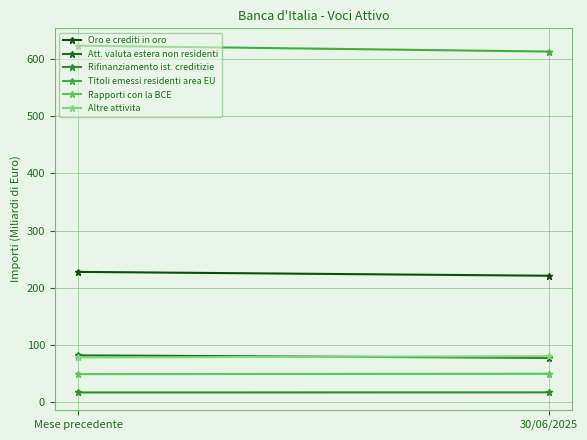

Which series has the largest range (max minus min)?

Titoli emessi residenti area EU